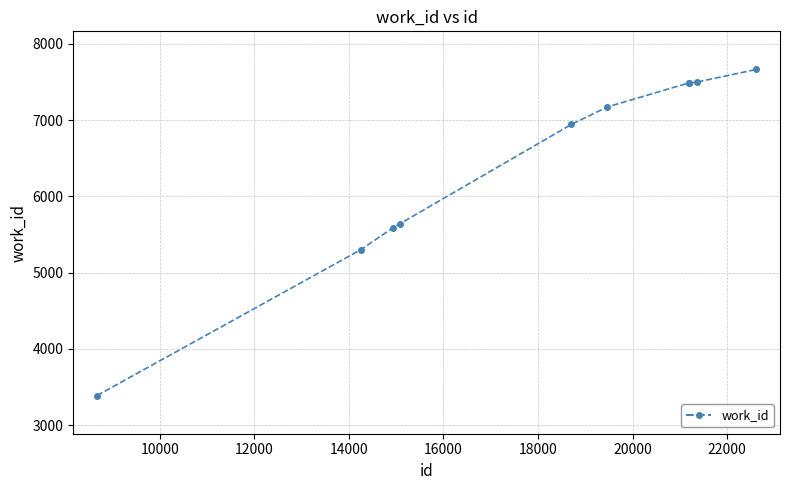

True or false: there are more than 2 points higher than both neighbors.

False